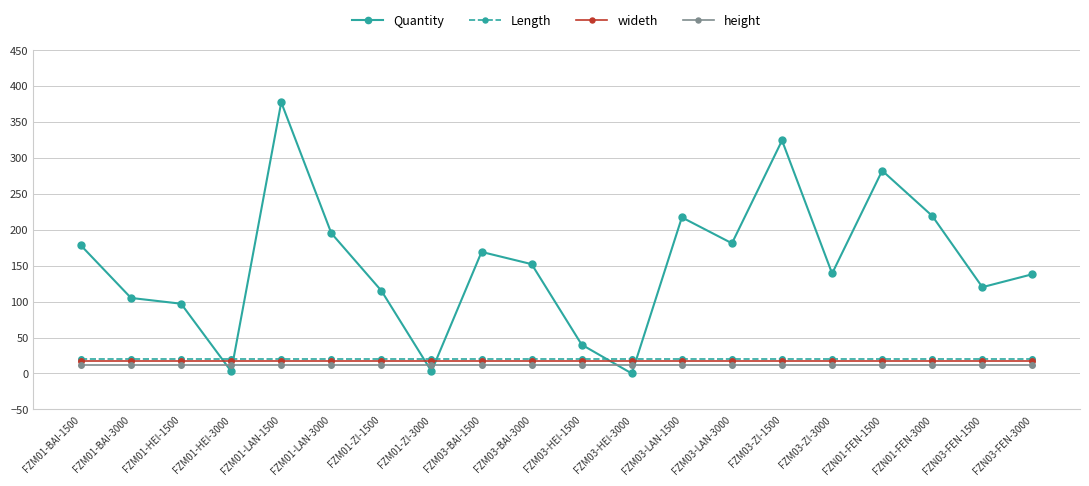

The value of Quantity at FZM03-LAN-1500 is 304. True or false?

False